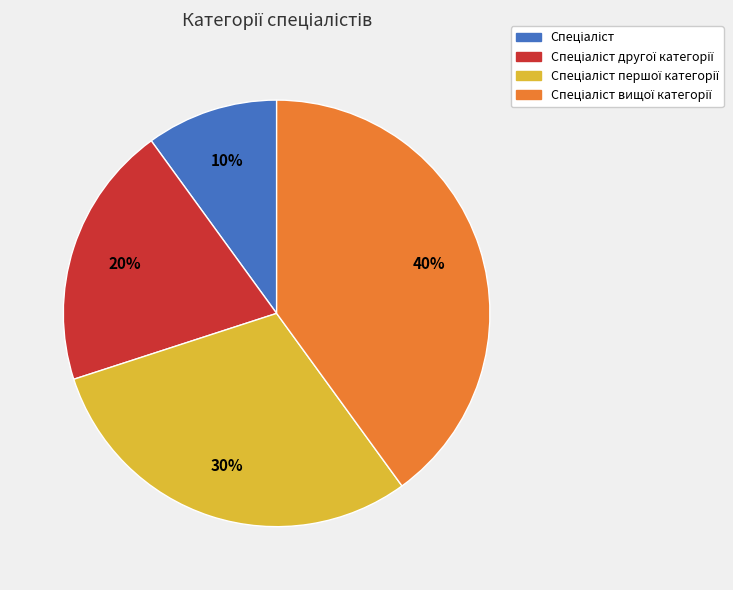

Is there any slice that represents more than half of the pie?

No